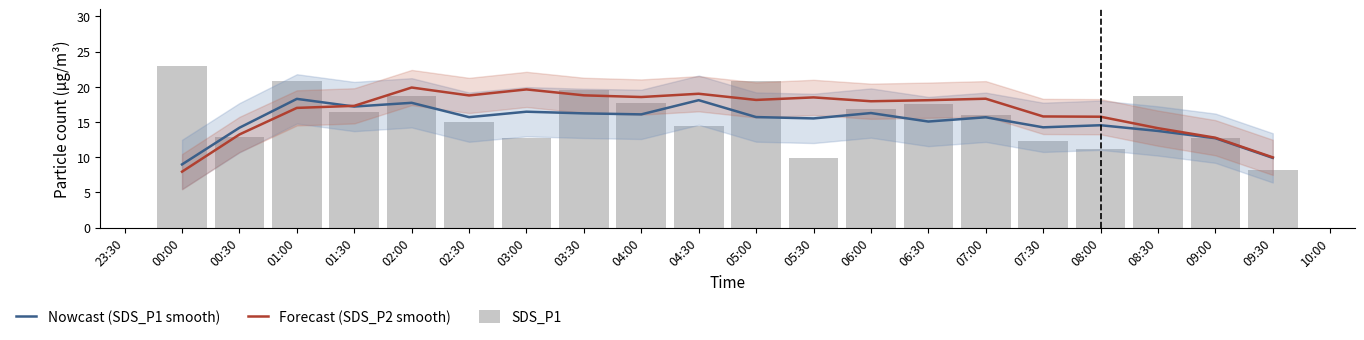

Which series has the widest spread of values?

SDS_P1